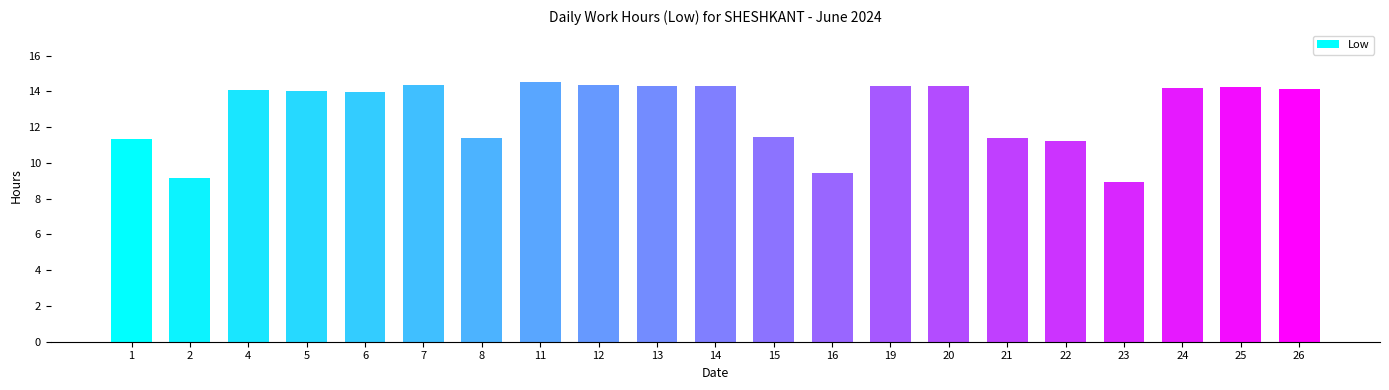

Are the bars grouped side by side (vs. stacked)?

No